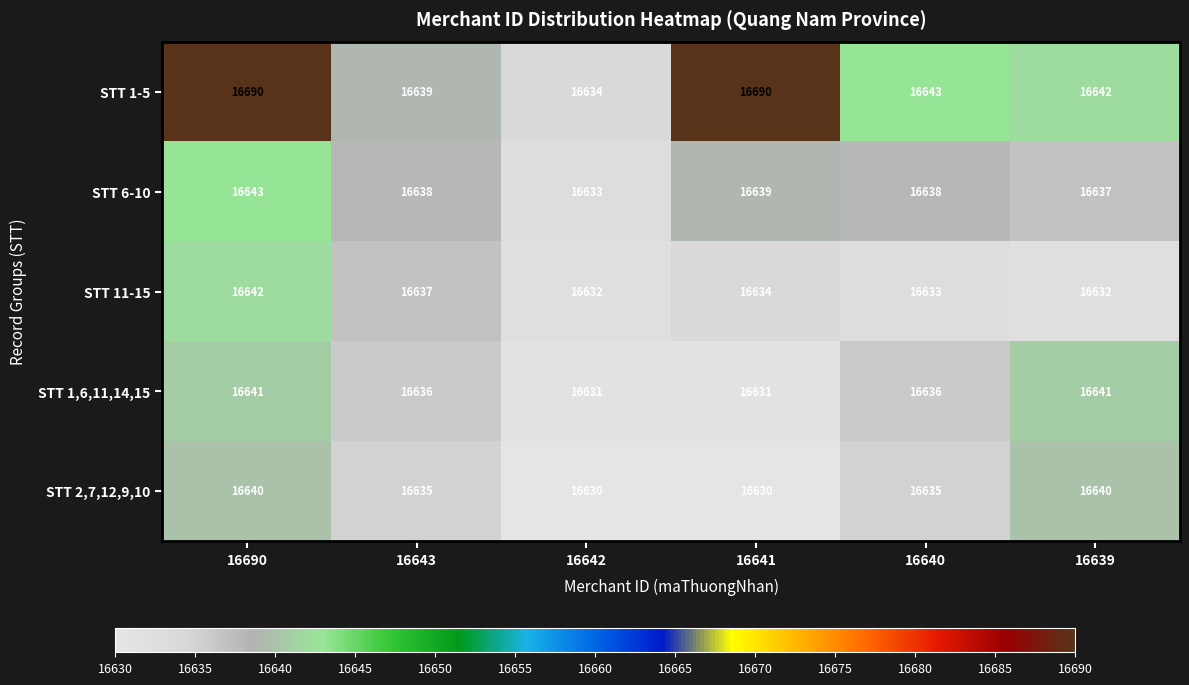

At which label does STT 11-15 reach its peak?

16690